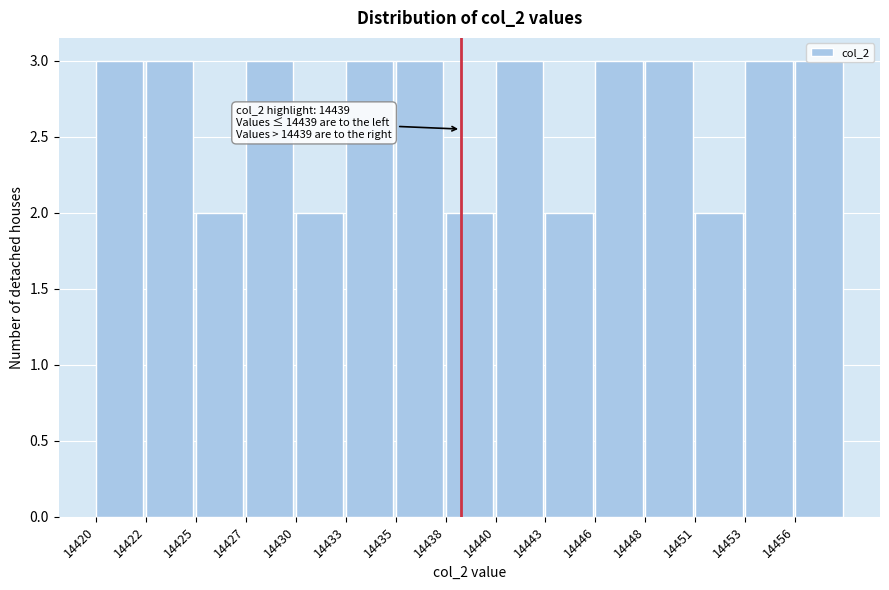

What is the value of the 11th bar from the left?

3